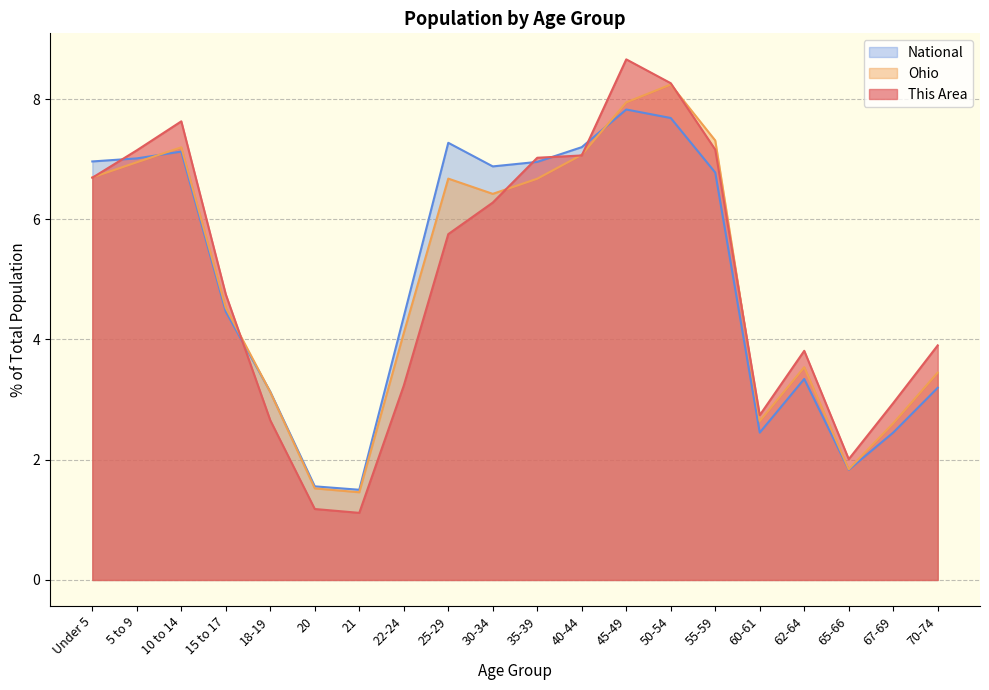

True or false: This Area and Ohio intersect in this chart.

True